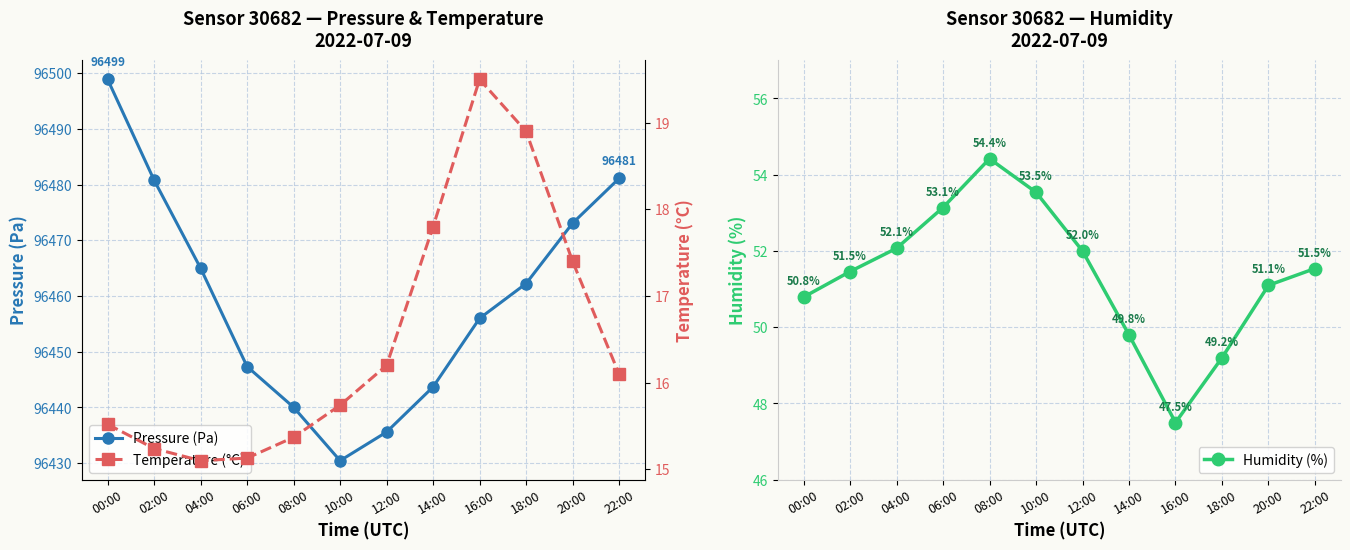

How many values in the Temperature (°C) series exceed 16?

6